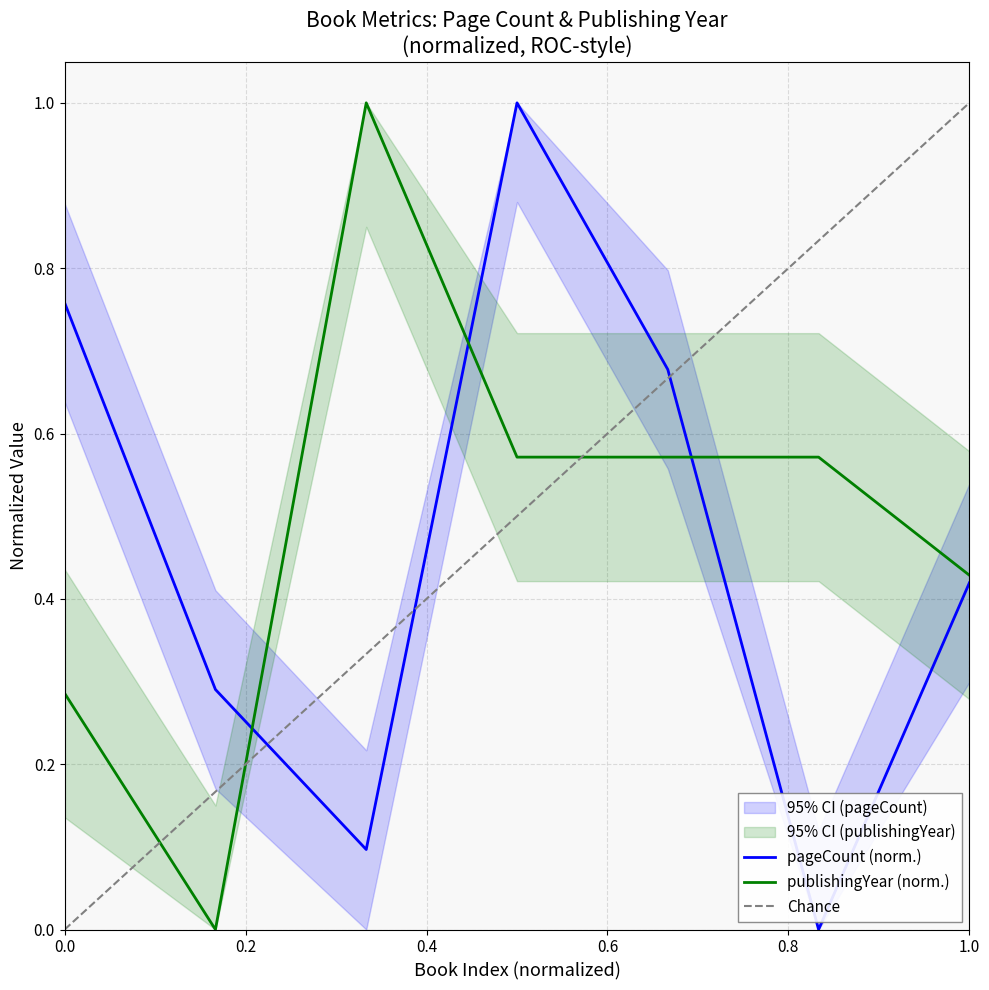

What are all the series names shown in the legend?

pageCount, publishingYear